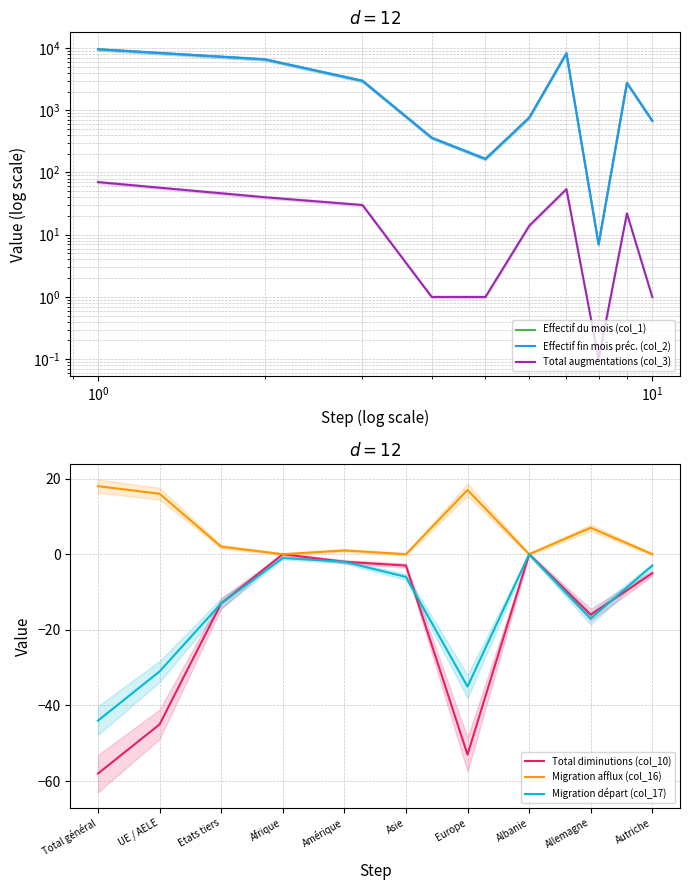

Rank the series by their maximum value, from highest to lowest.

Effectif fin mois préc. (col_2), Effectif du mois (col_1), Total augmentations (col_3), Migration afflux (col_16), Total diminutions (col_10), Migration départ (col_17)